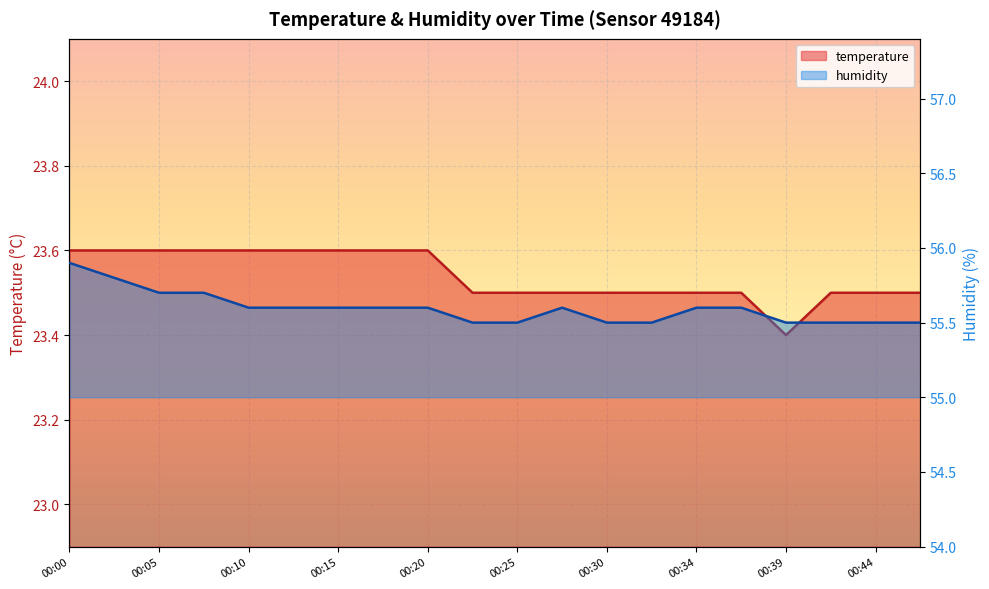

At how many categories does at least one series exceed 33?

20